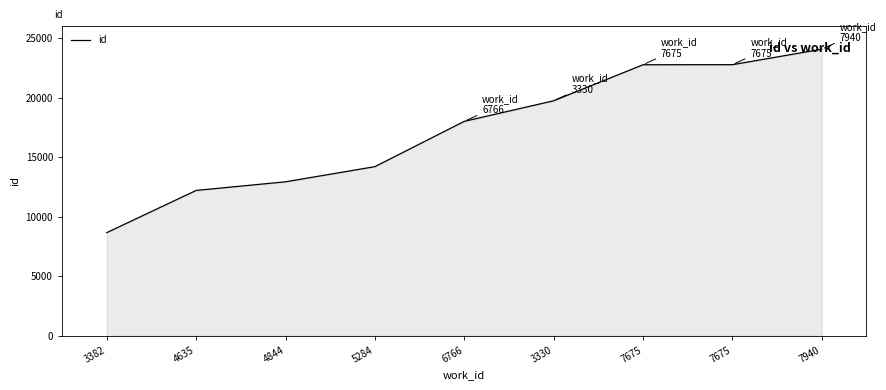

Read the value at 4635, to the nearest 10.

12200